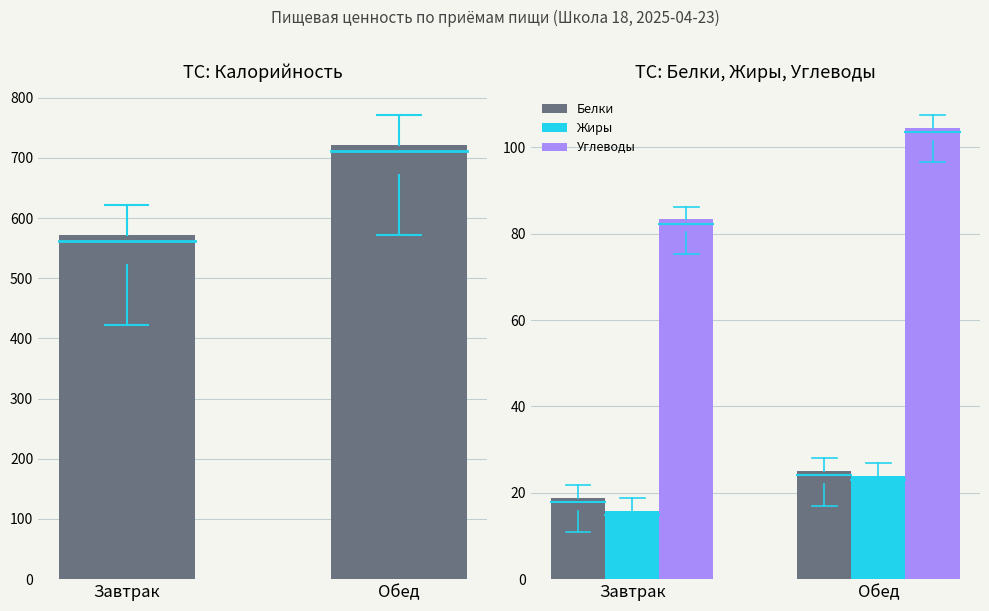

Is it true that Белки equals 42.9 at Обед?

False